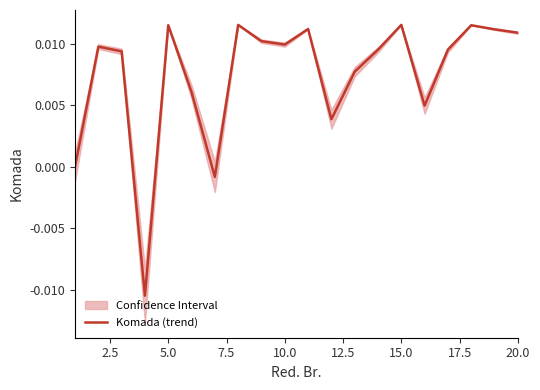

Count the number of values greater than 0.

17